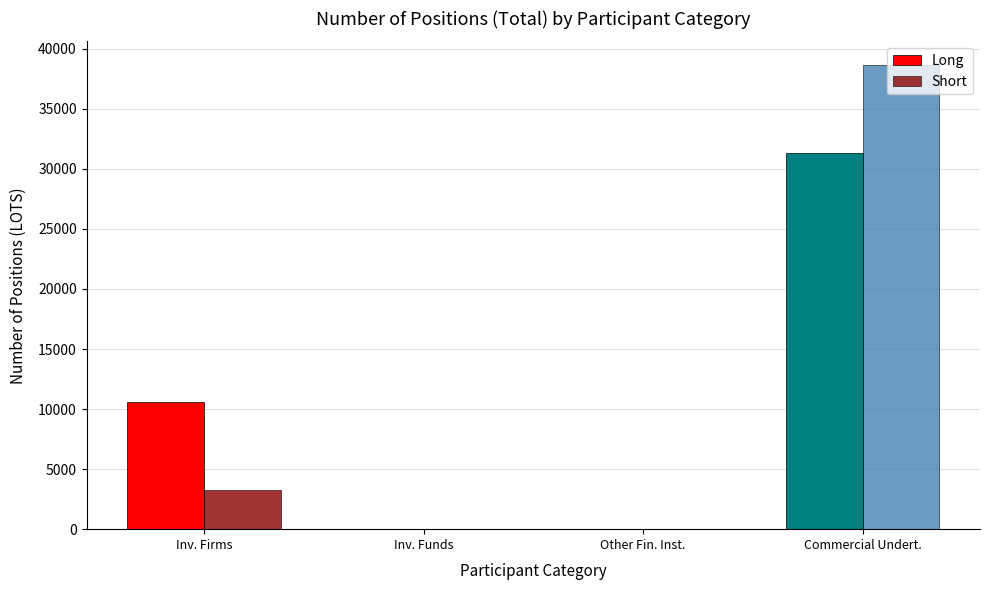

The Short series shows 0 at Inv. Funds. True or false?

True